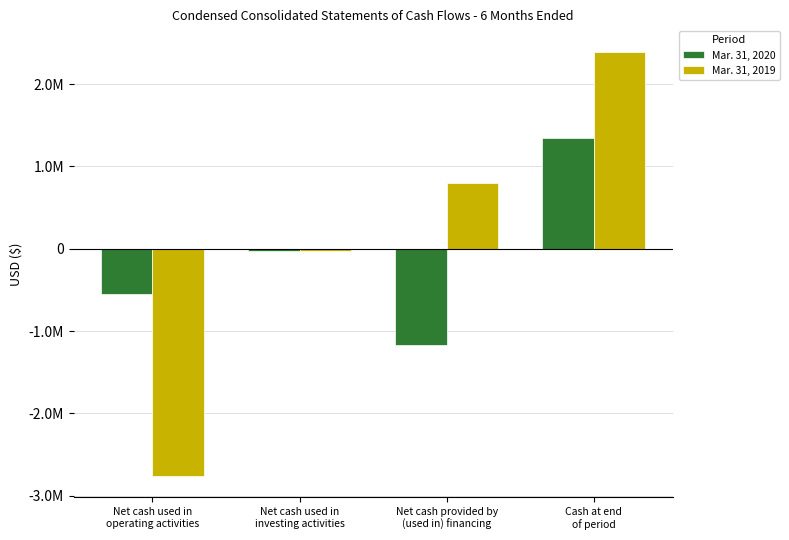

Does the chart contain stacked bars?

No